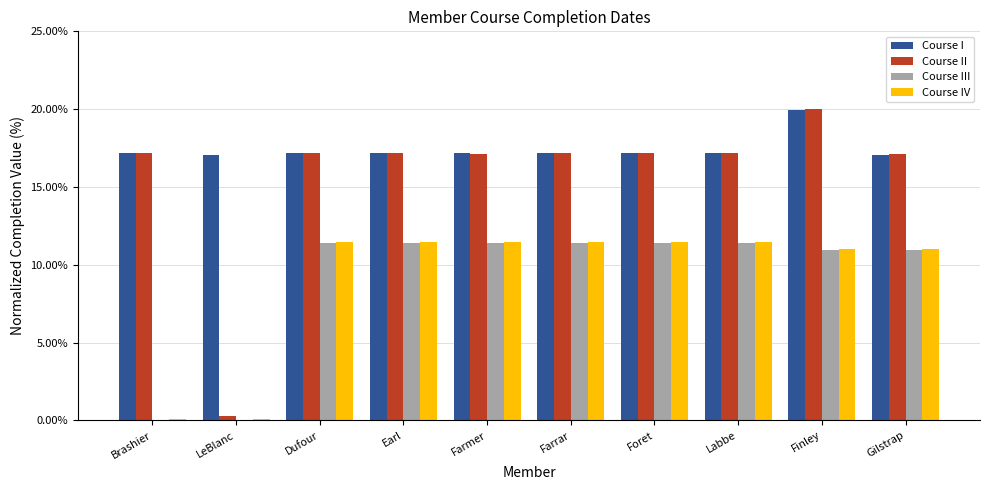

Is the value of Course IV at Brashier greater than the value of Course II at Dufour?

No